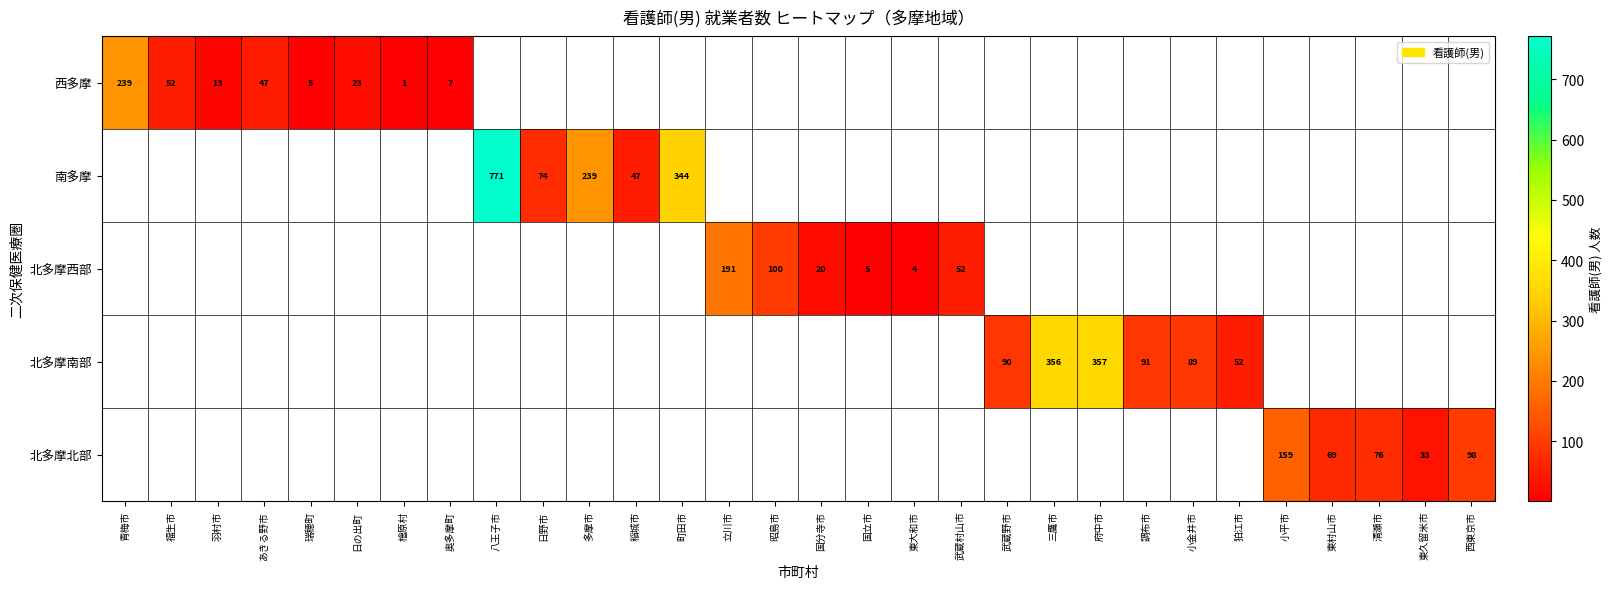

The value of 西多摩 at 福生市 is 14. True or false?

False